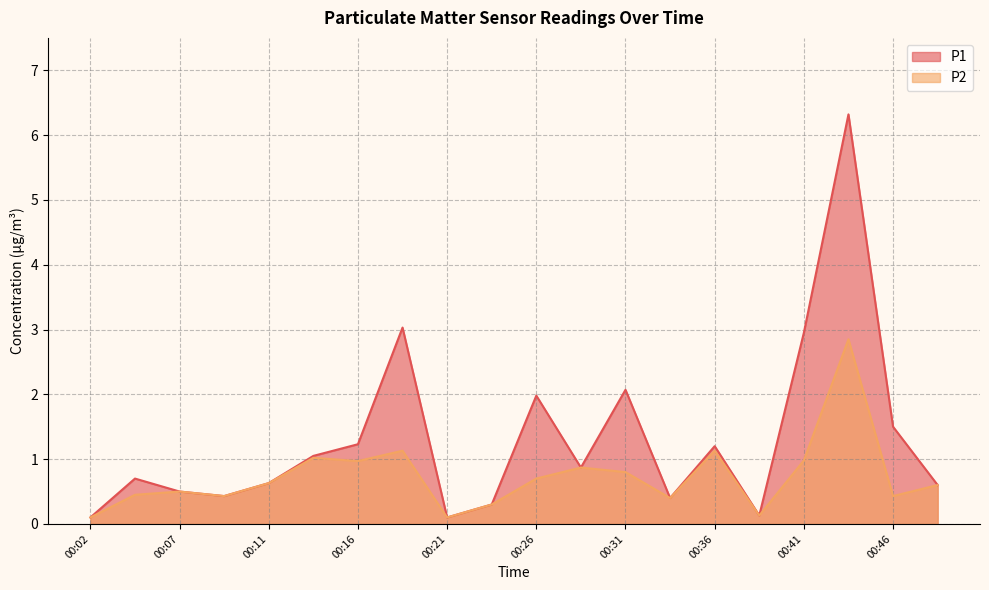

Rank the series by their maximum value, from lowest to highest.

P2, P1